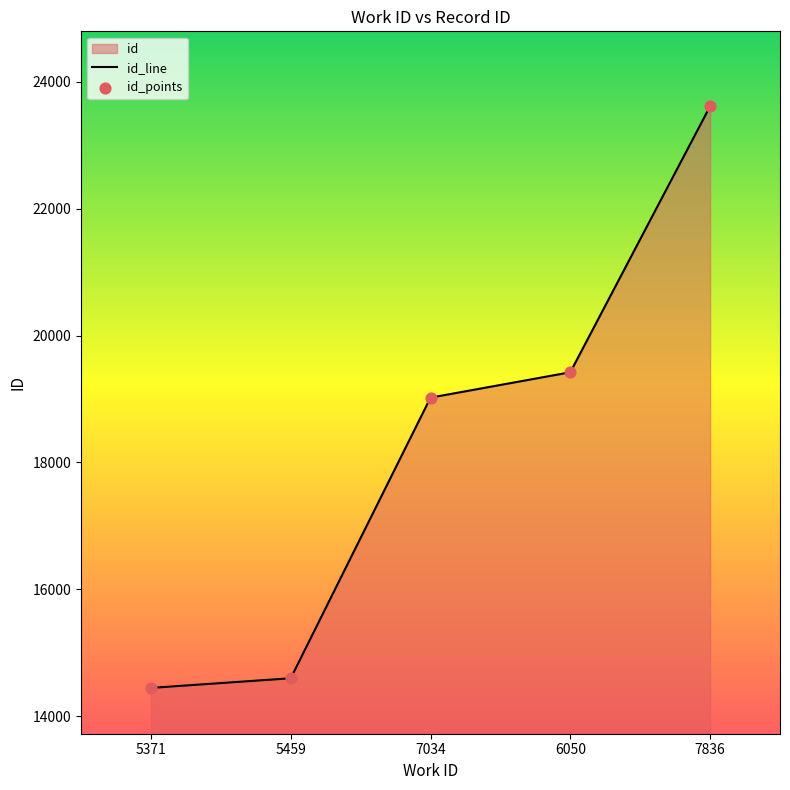

Which series has the widest spread of Y values?

id_line